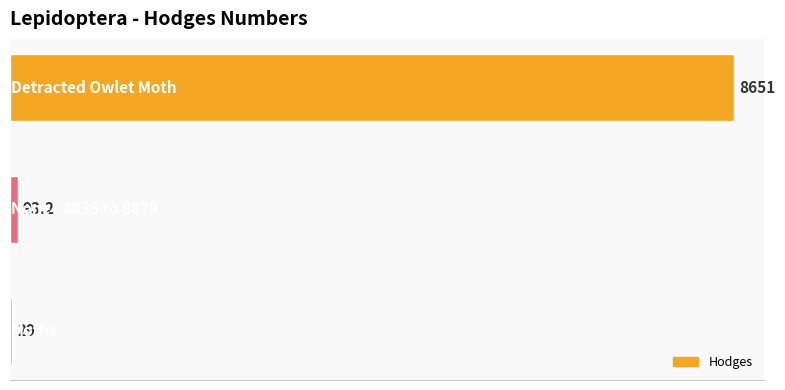

What is the difference between the maximum and minimum values?

8622.0